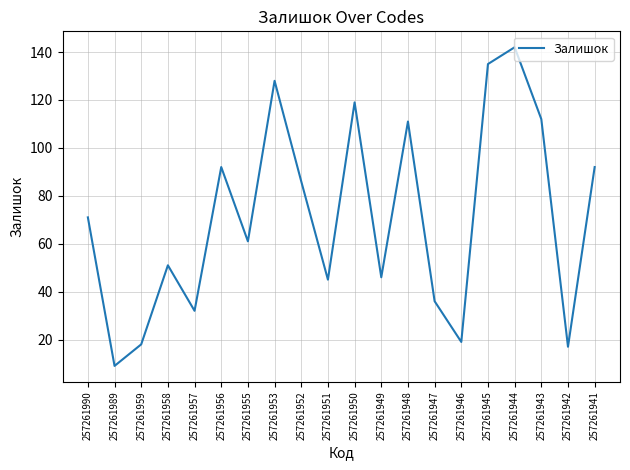

What is the difference between the maximum and minimum values?

133